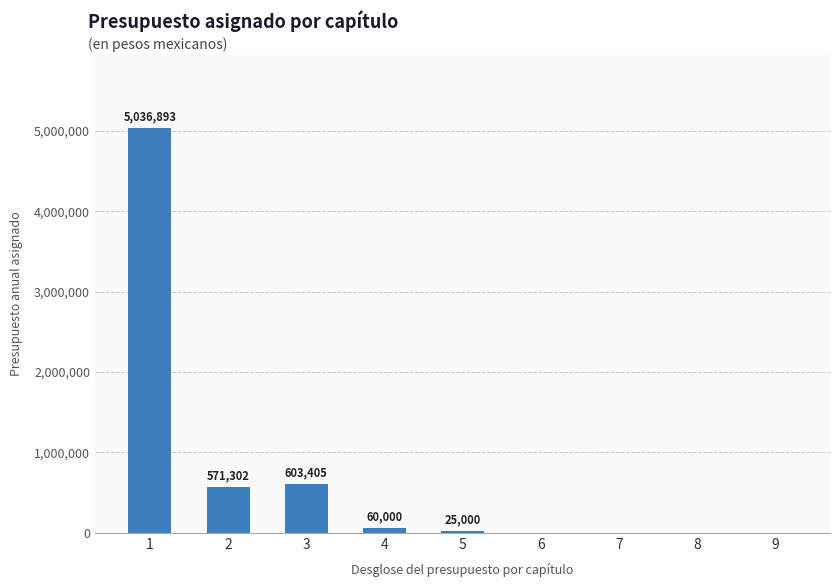

What is the change in value from 1 to 6?

-5036893